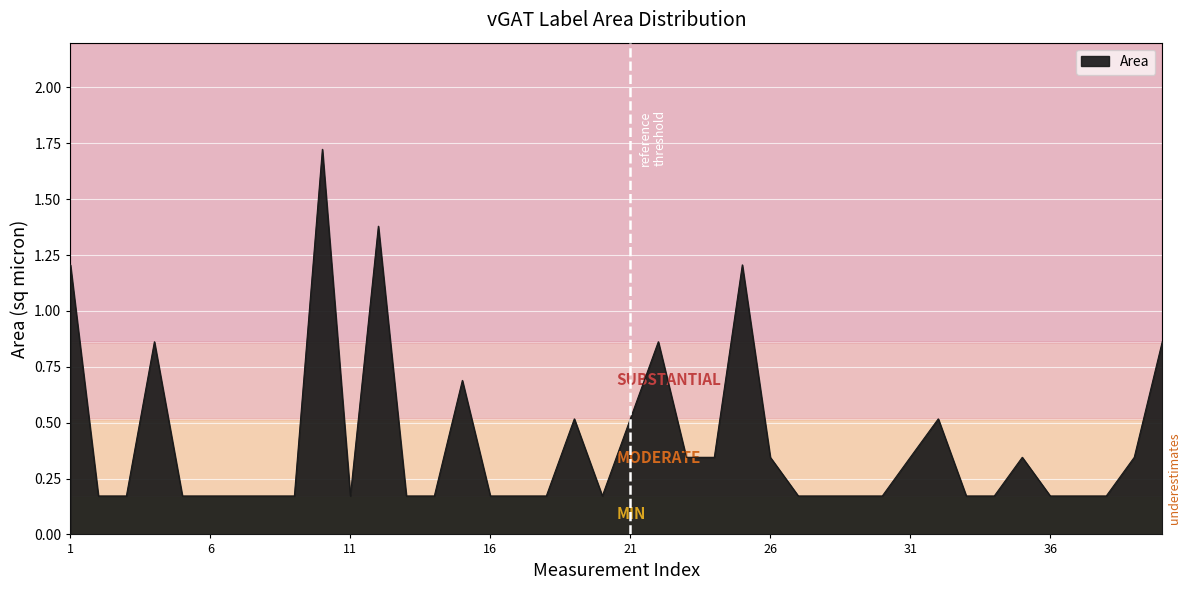

What is the difference between the maximum and minimum values?

1.6